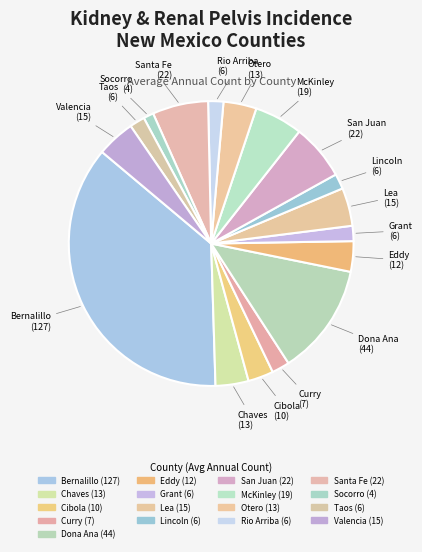

What is the largest slice in the pie chart?

Bernalillo